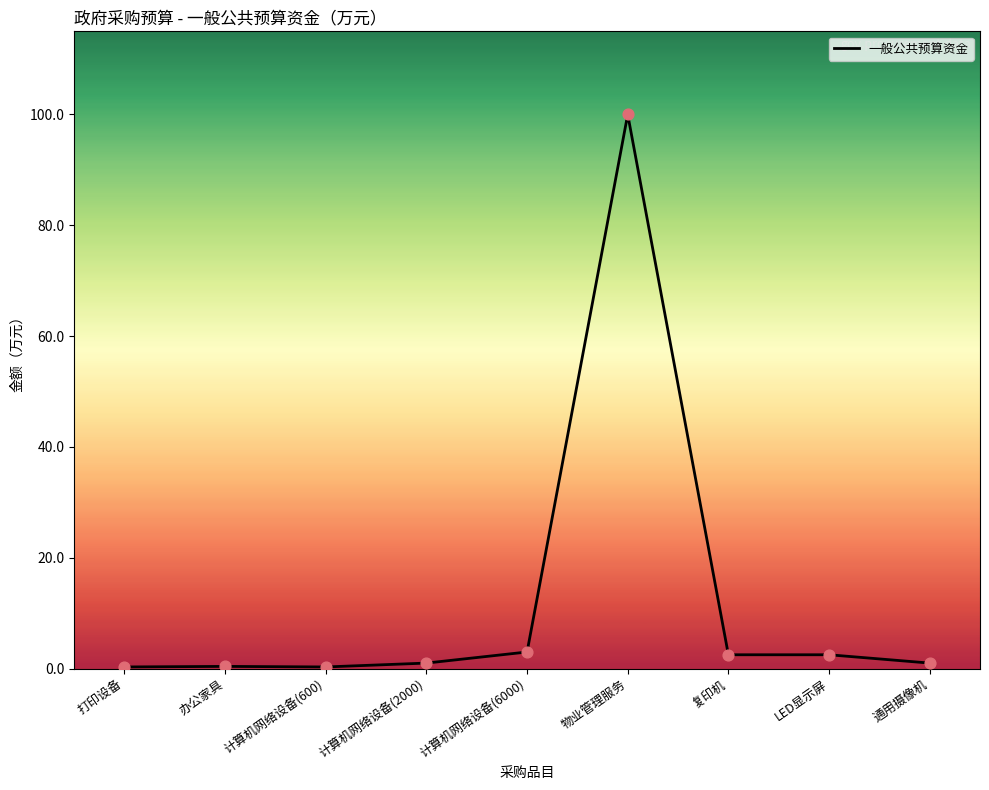

What is the ratio of the value at 物业管理服务 to the value at LED显示屏?

40.0